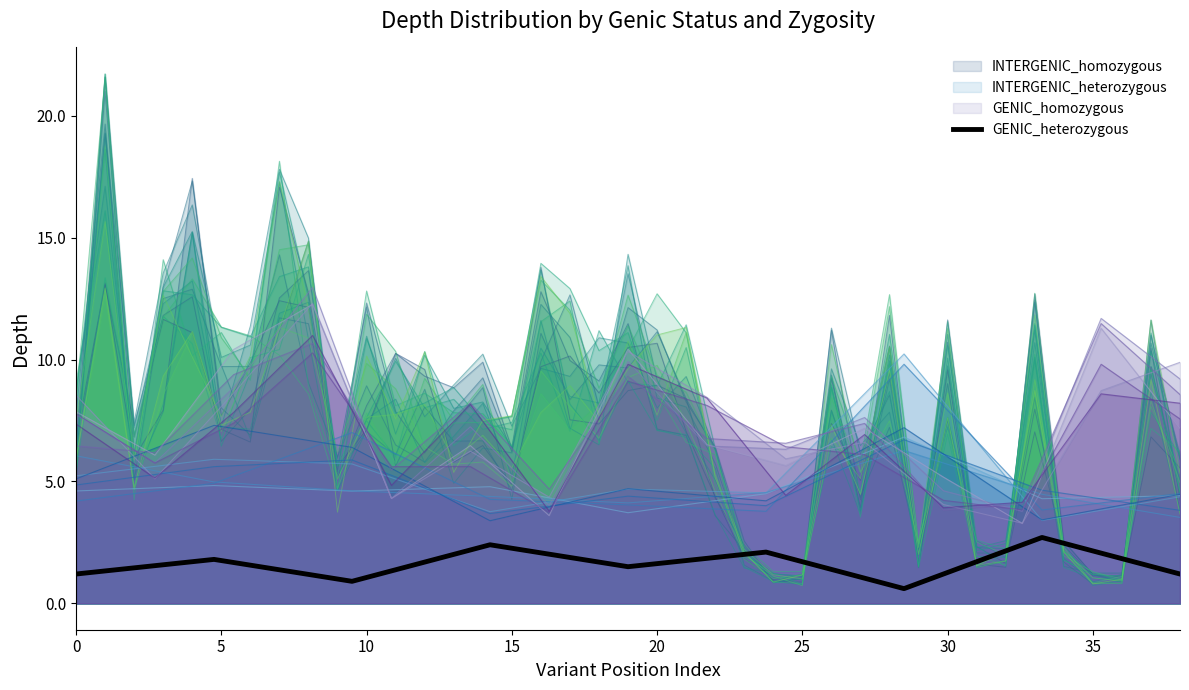

True or false: GENIC_heterozygous and INTERGENIC_heterozygous cross at least once.

False